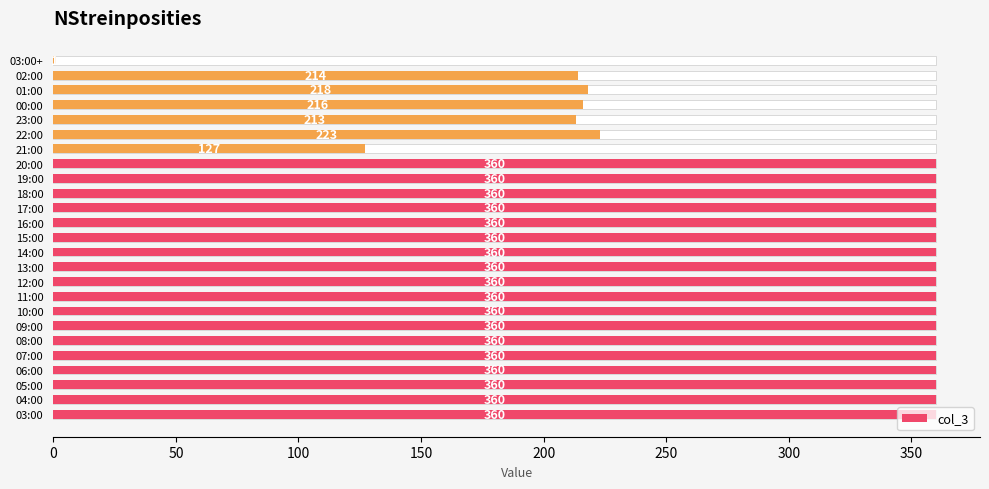

Reading left to right, what are all the values shown in this chart?

360	360	360	360	360	360	360	360	360	360	360	360	360	360	360	360	360	360	127	223	213	216	218	214	1